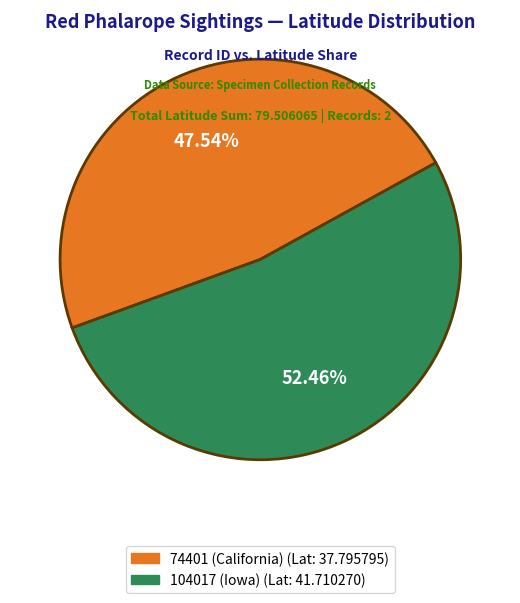

Which slice is the largest?

104017 (Iowa)